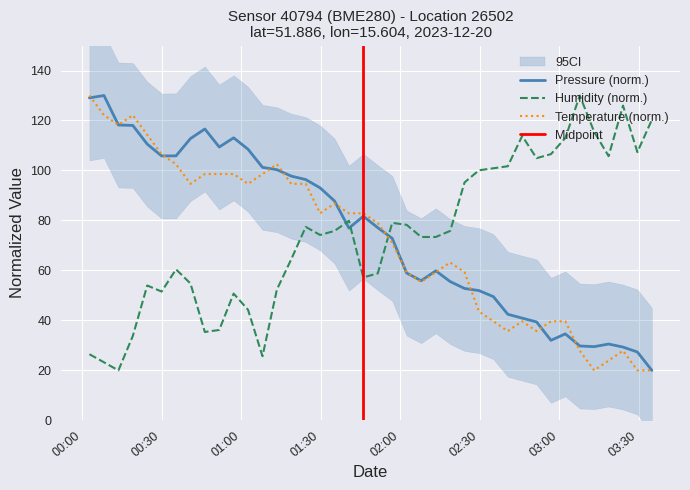

What is the highest value of the Humidity (norm.) series?

130.0